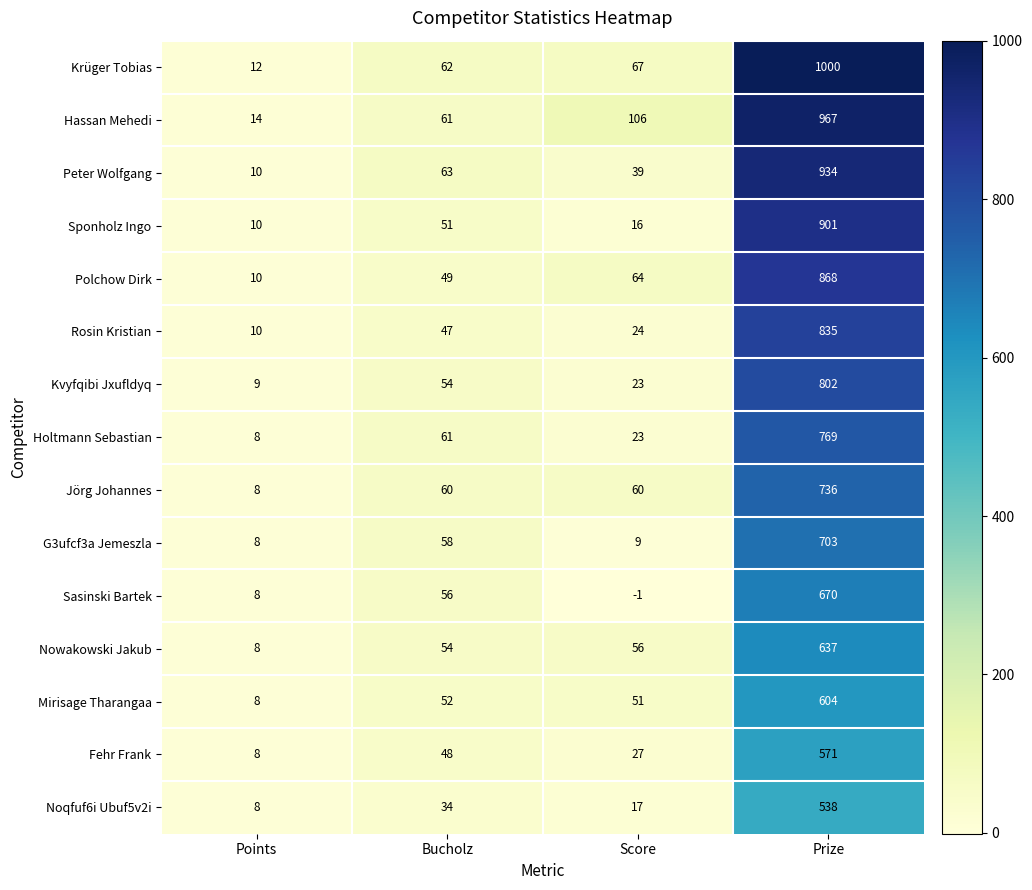

What is the spread (max minus min) of values at Points?

6